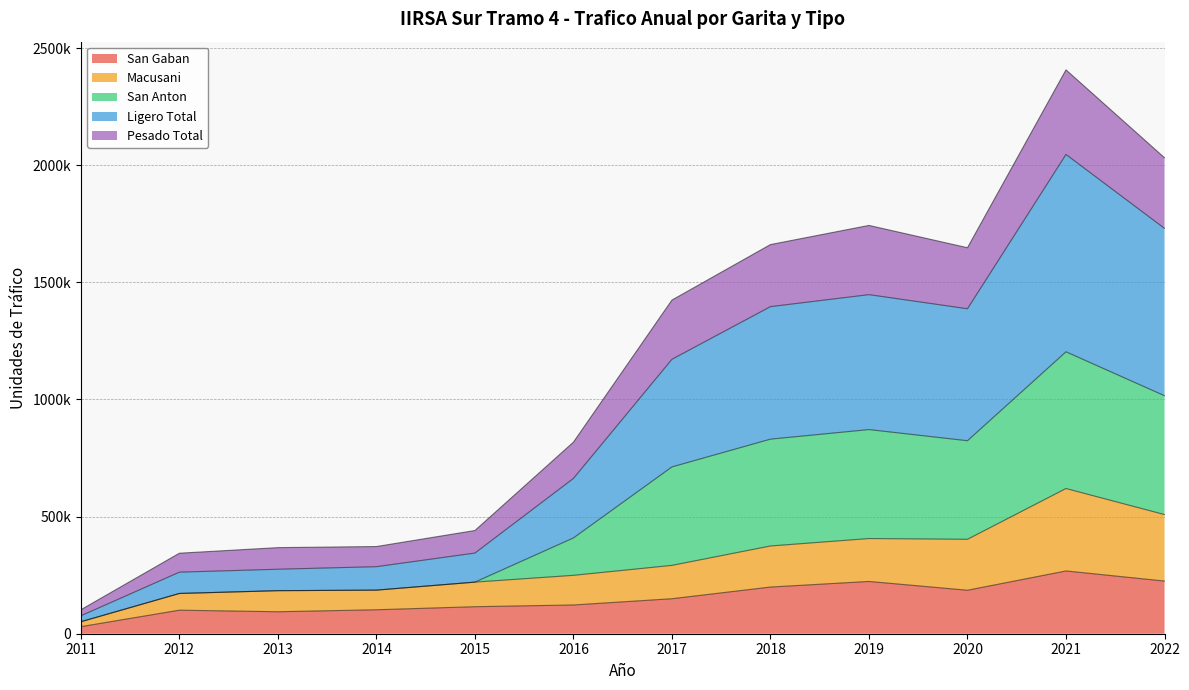

The value of San Anton at 2019 is 411827. True or false?

False